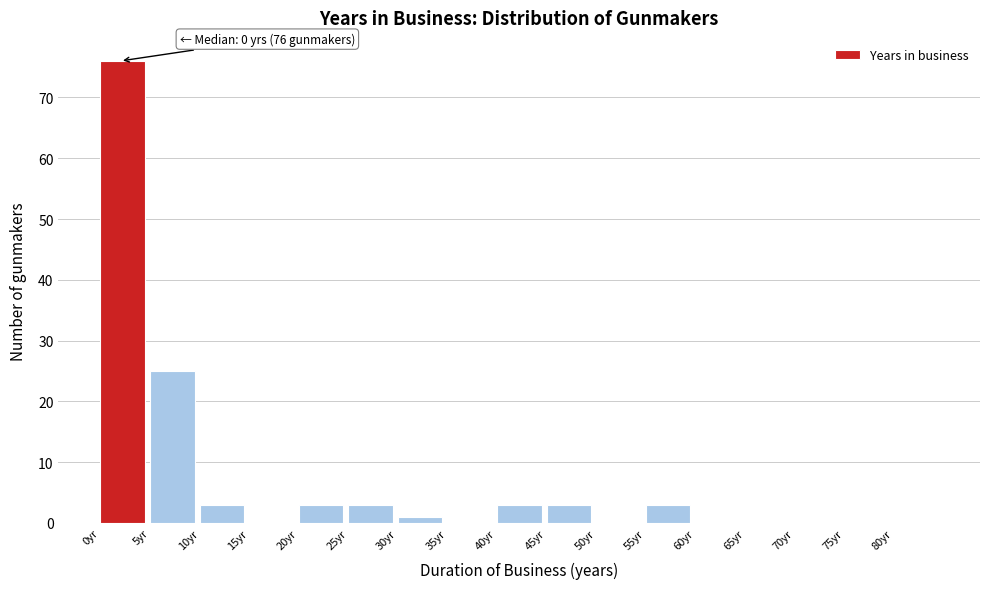

Over which range of the x-axis is the bar tallest?

0 to 5